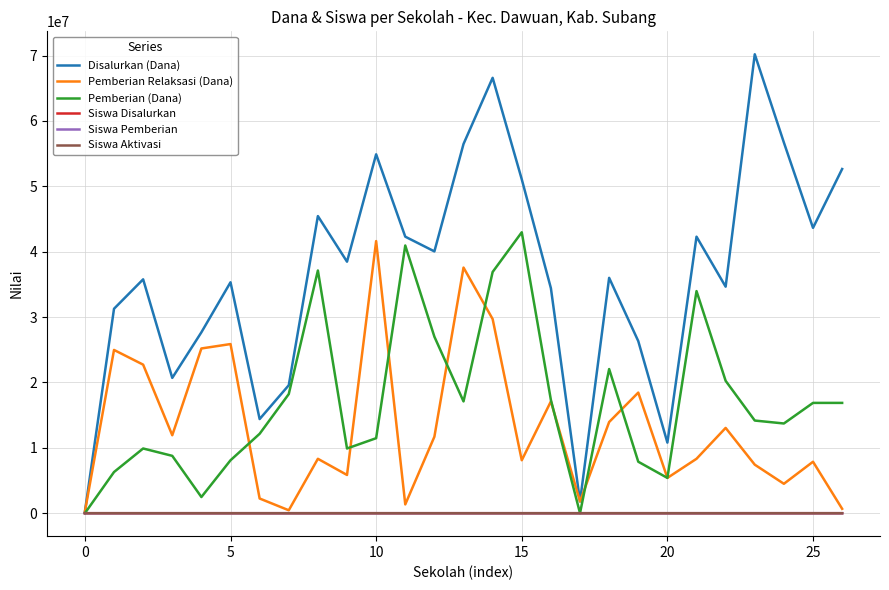

Which series has the largest range (max minus min)?

Disalurkan (Dana)